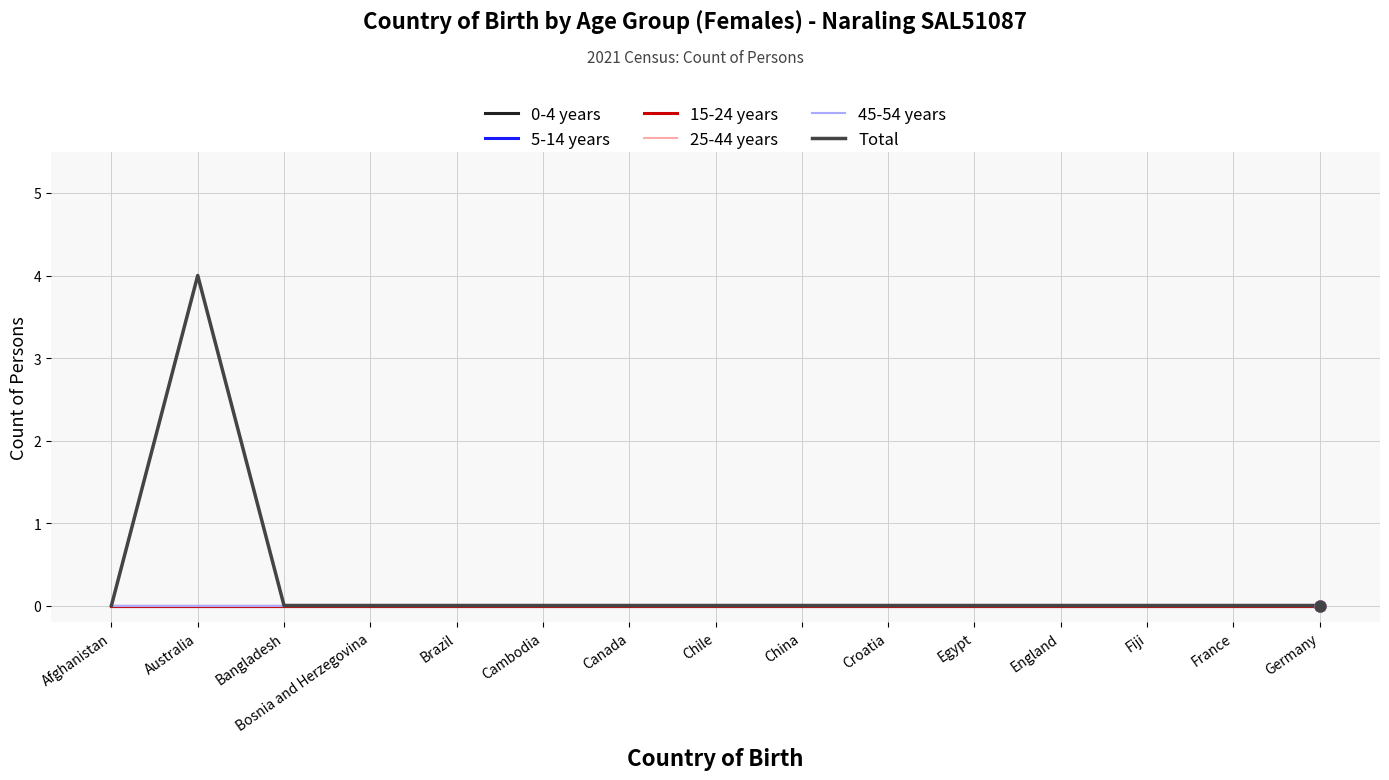

At which category is the sum across all series the highest?

Australia